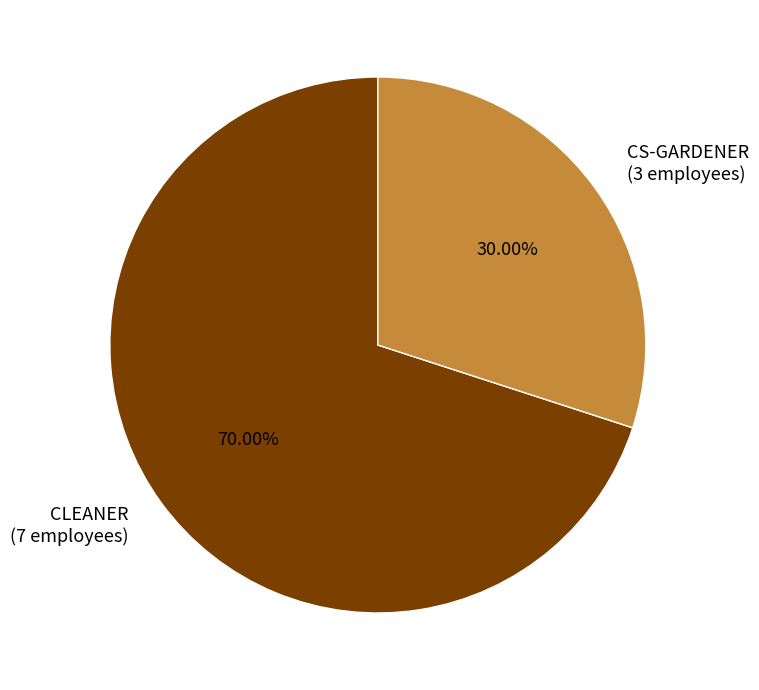

Which has a higher value, CS-GARDENER (3 employees) or CLEANER (7 employees)?

CLEANER (7 employees)